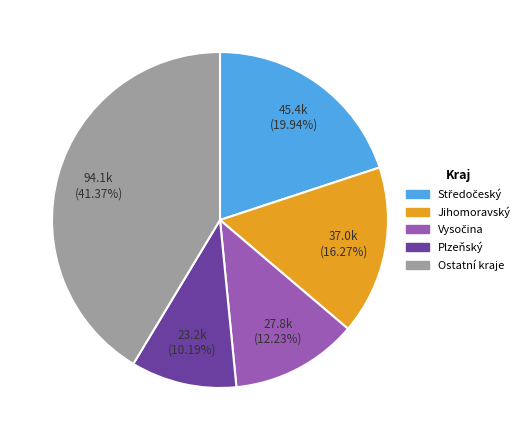

Does any single category account for the majority?

No